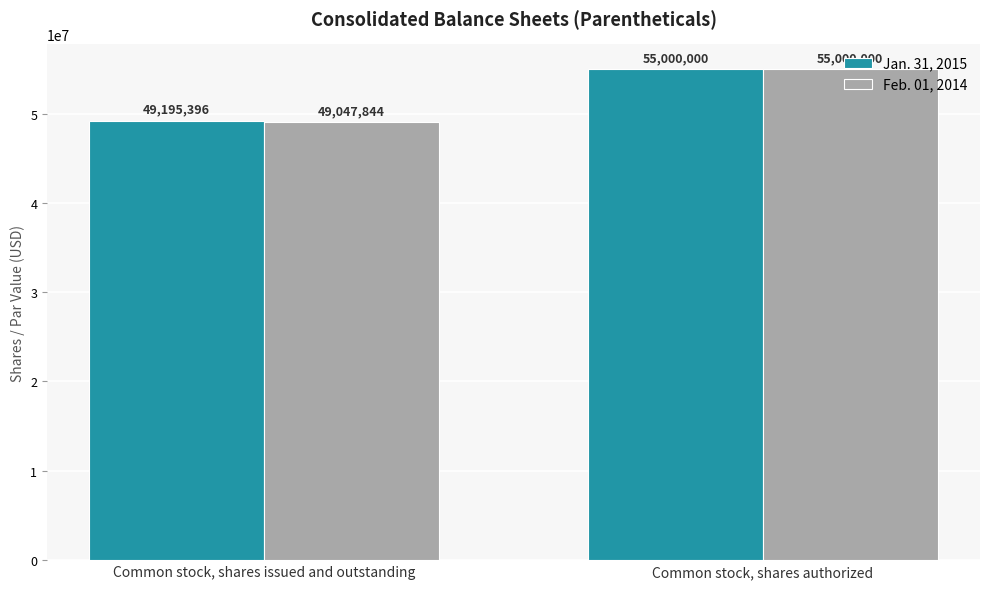

What is the label of the 1st bar from the right?

Common stock, shares authorized